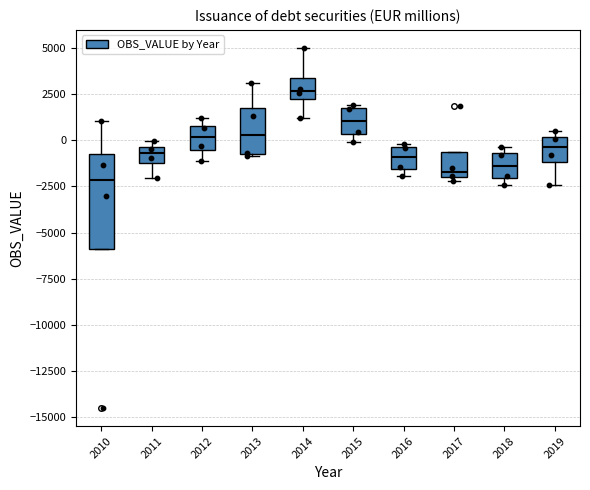

Where does the median line of the box at x = 2012 sit on the y-axis? The values are not printed on the chart, so give them approximately, as read against the axis.

0